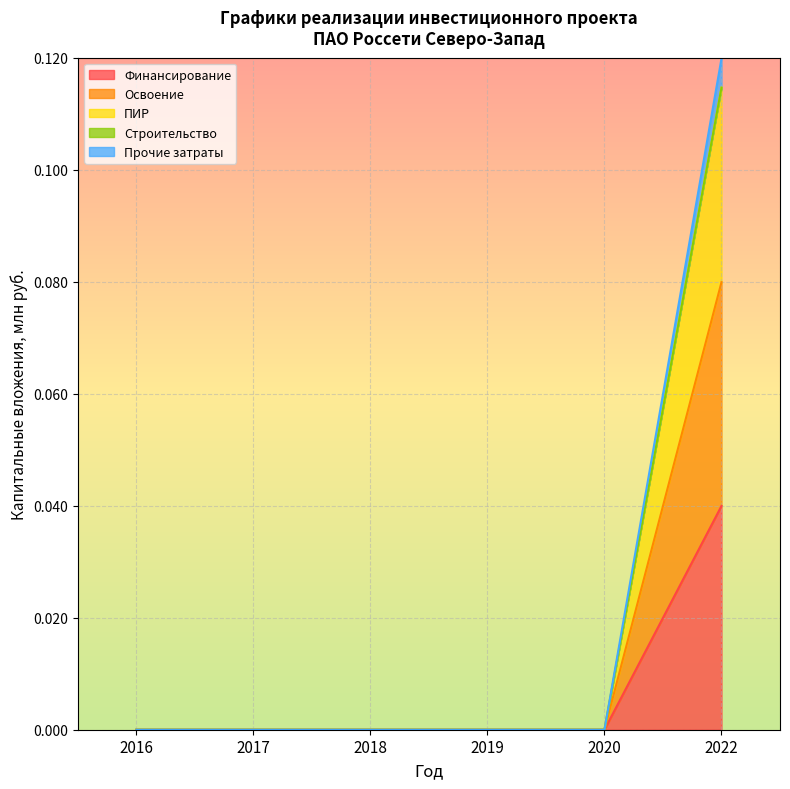

True or false: ПИР has more than 0 interior local peaks.

False